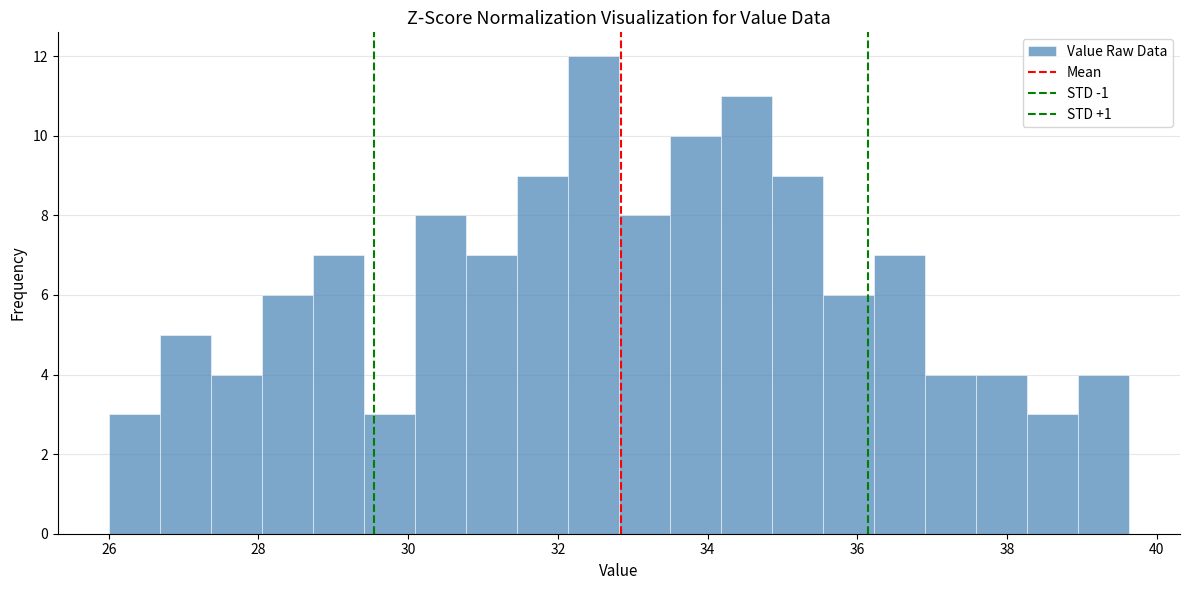

Read against the x-axis, roughly where is the centre of the tallest bar?

32.4